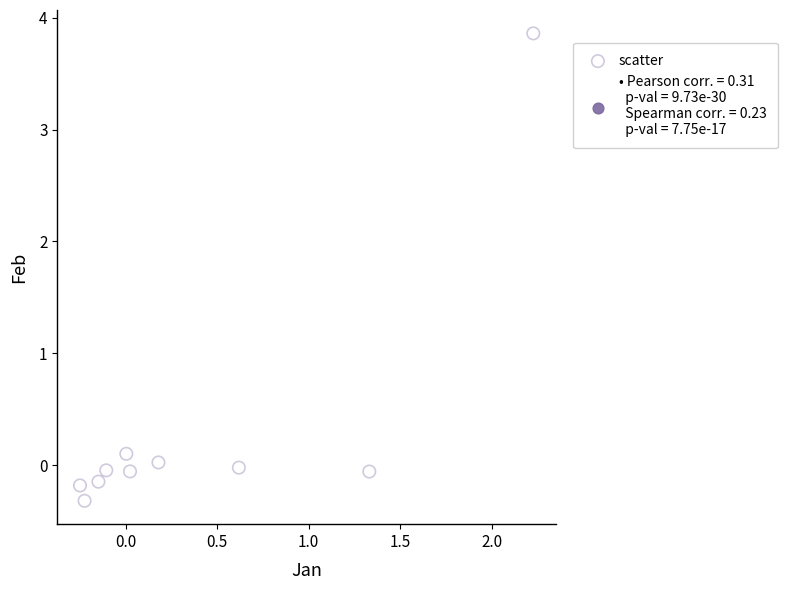

What is the average X value?

0.4